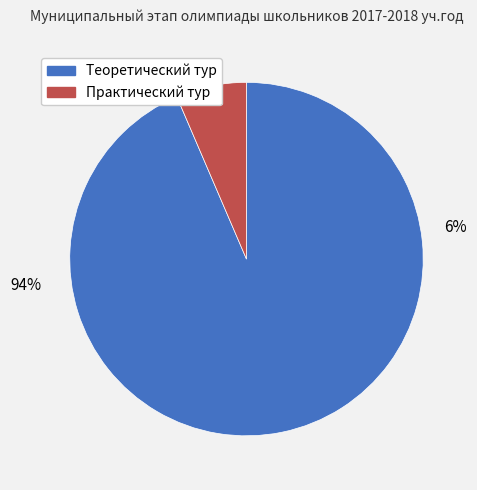

How many segments does this pie chart have?

2